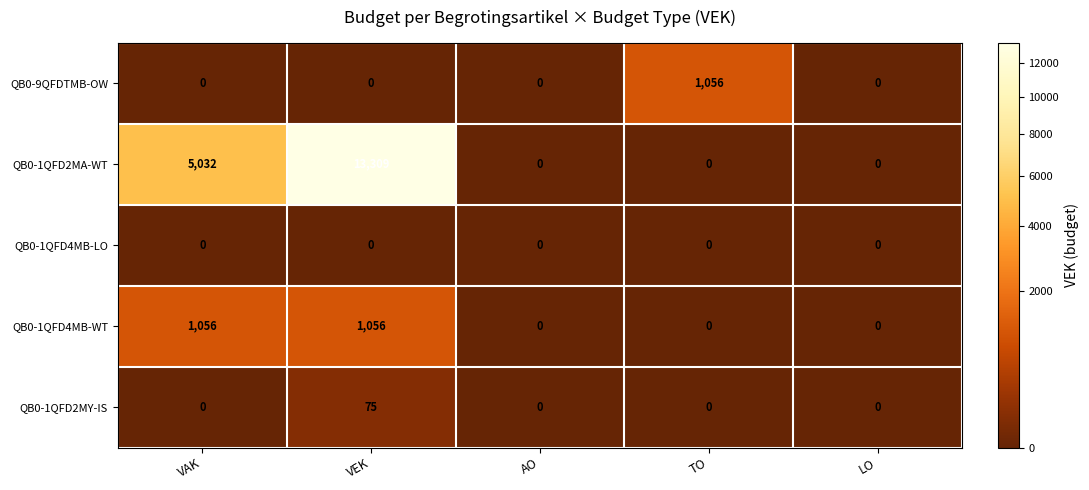

What is the spread (max minus min) of values at VAK?

5032